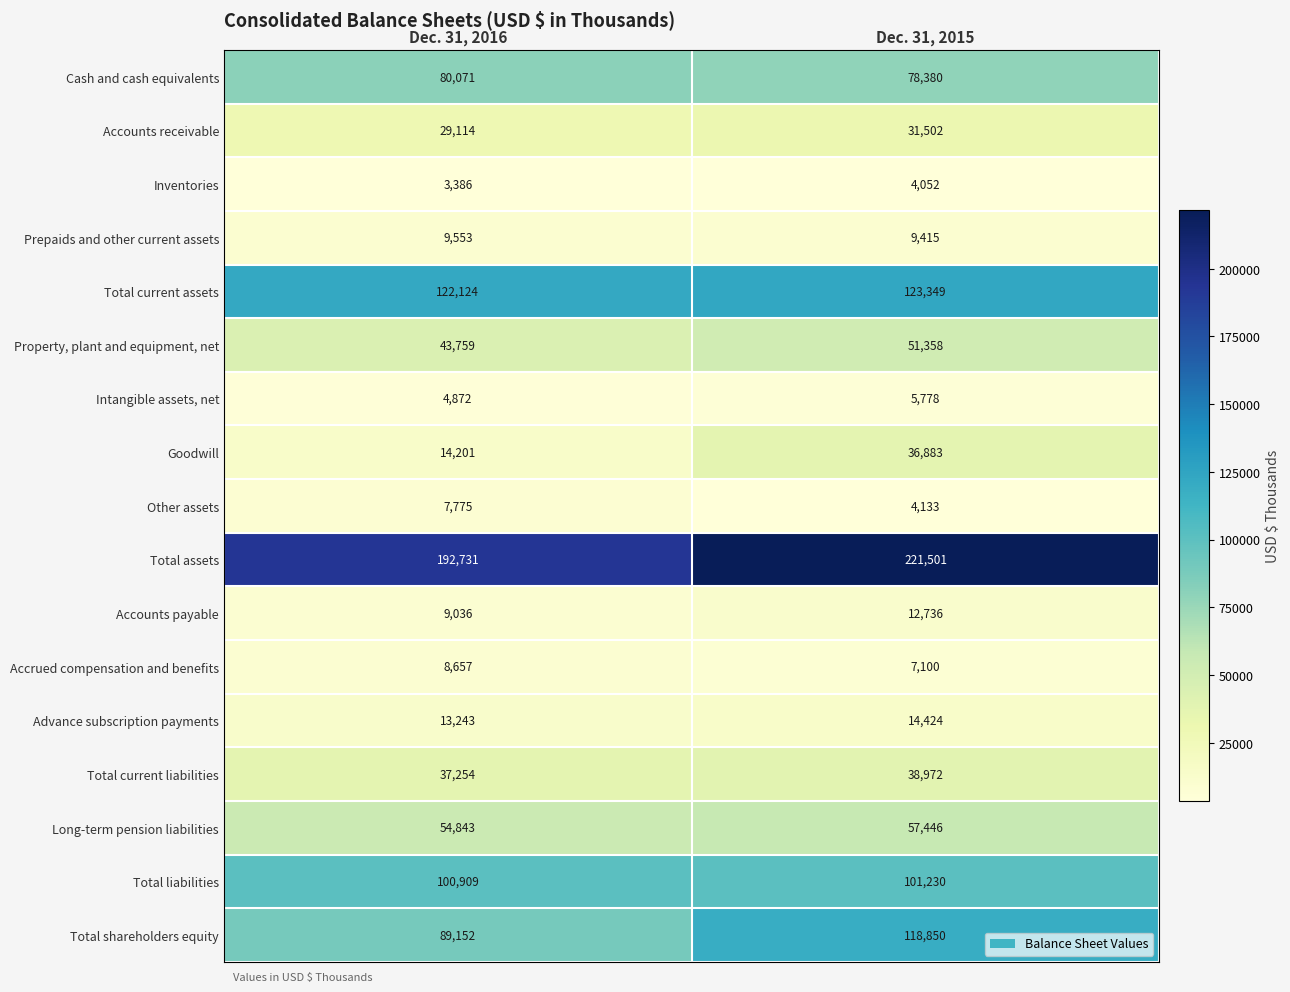

Which series has the largest total across all categories?

Total assets